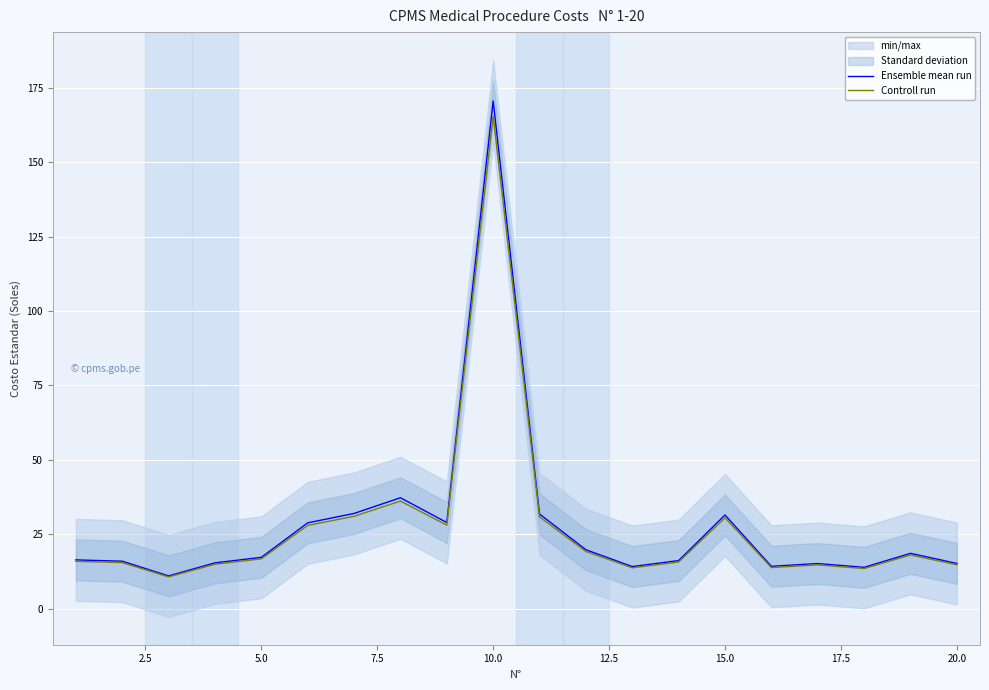

True or false: Controll run has a value of 30.5 at 15.0.

True